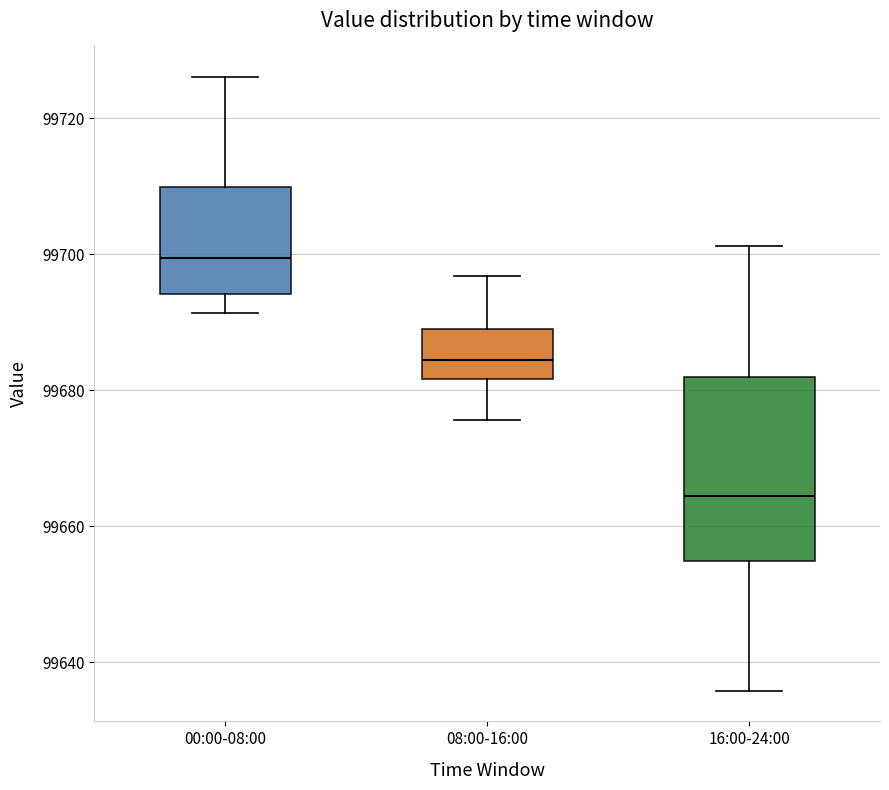

Reading left to right, transcribe this box plot: for each box, give where its median line is, the range the box spans, and where its two whiskers end, as read against the y-axis. The values are not printed on the chart, so give them approximately, as read against the axis.

00:00-08:00: median 99700, box 99694 to 99710, whiskers 99692 to 99726
08:00-16:00: median 99684, box 99682 to 99690, whiskers 99676 to 99696
16:00-24:00: median 99664, box 99654 to 99682, whiskers 99636 to 99702